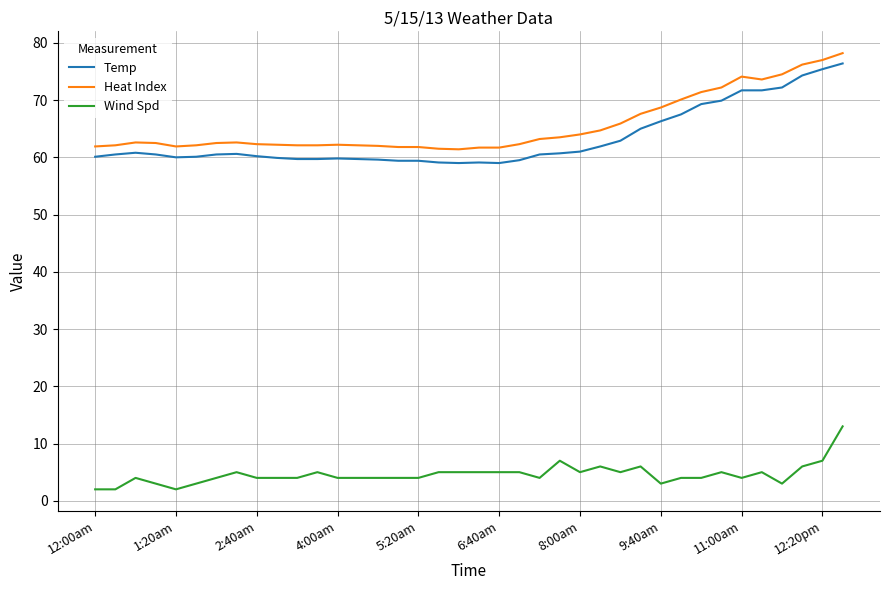

What is the difference between the second highest and minimum values in the Temp series?

16.4